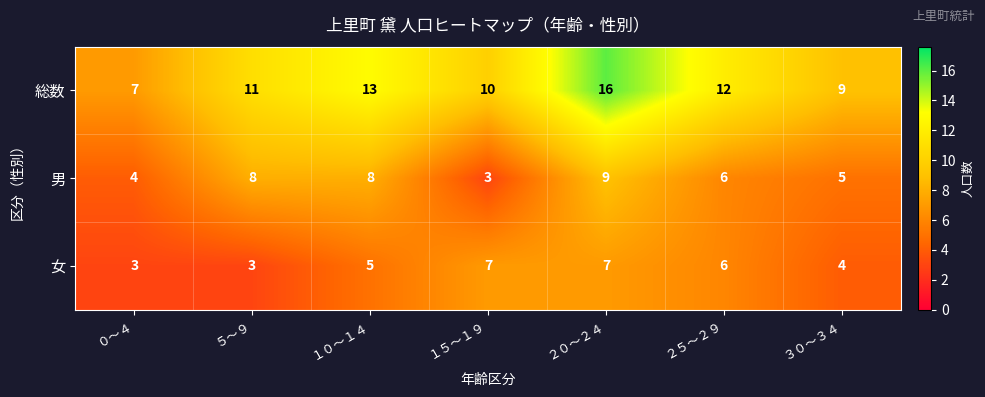

Rank the series by their average value, from lowest to highest.

女, 男, 総数